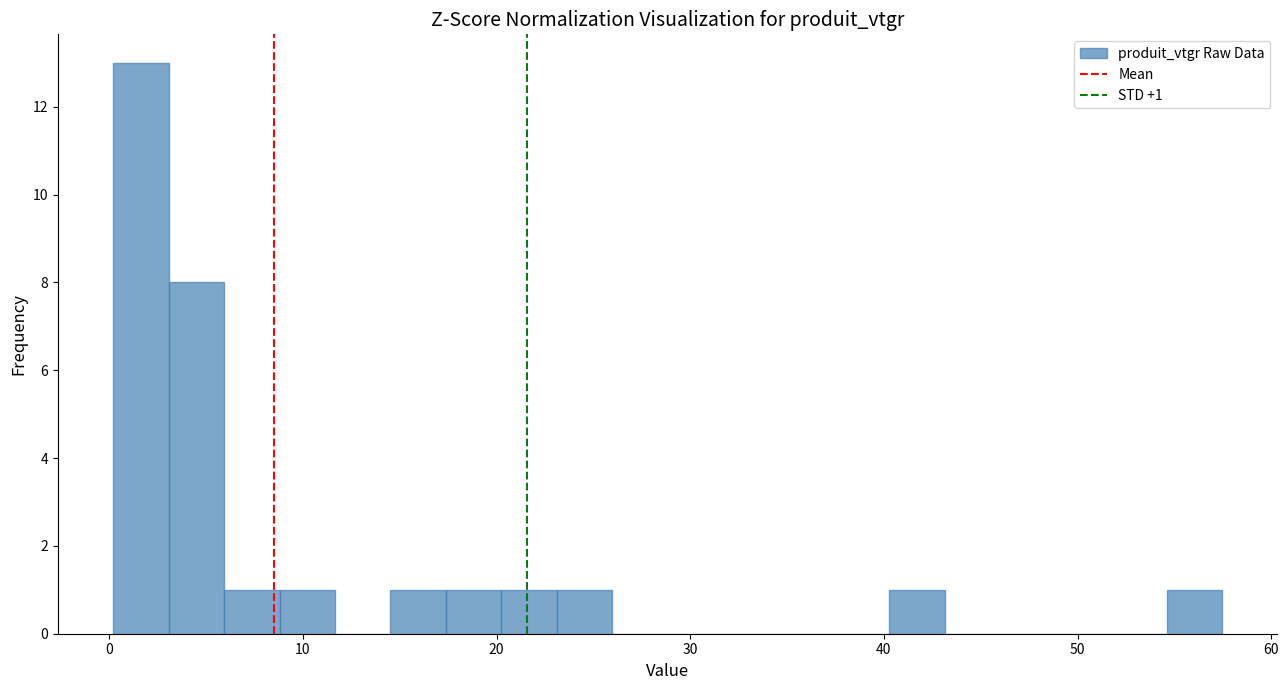

Around what value on the x-axis is the tallest bar? Give the approximate position of its centre, as read against the axis.

2